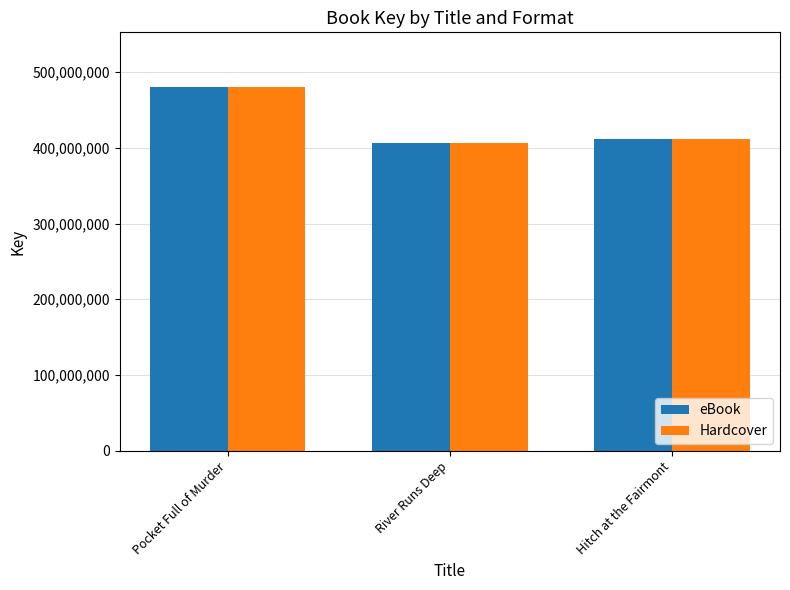

What is the lowest value of the Hardcover series?

405680659